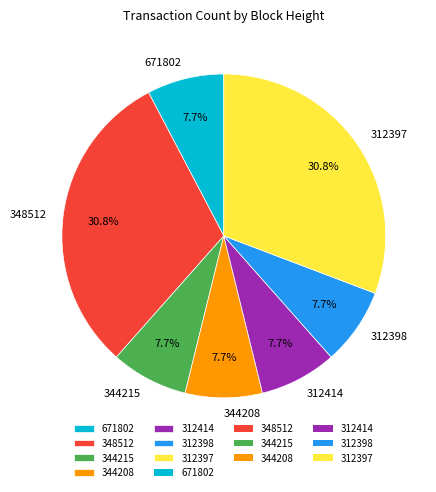

To the nearest percent, what percentage of the pie is 312414?

8%